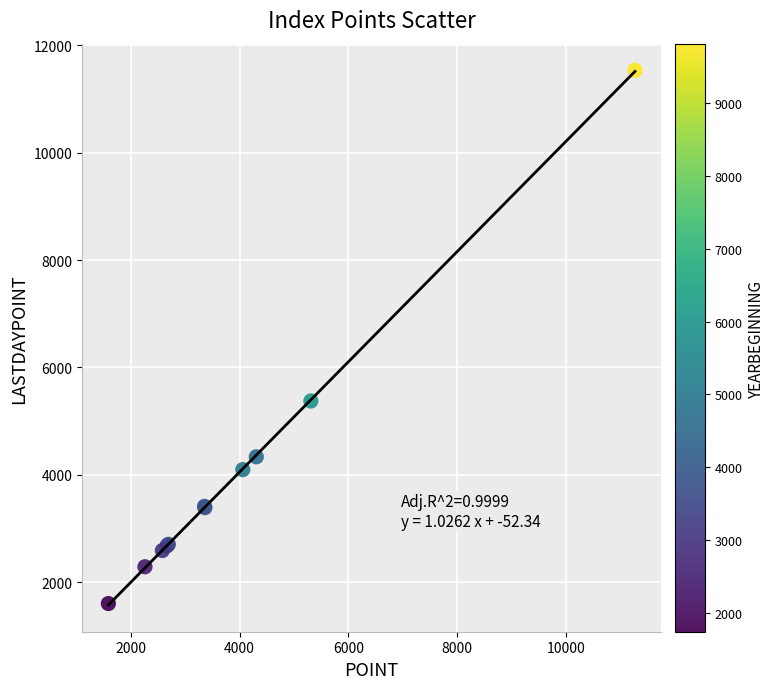

What Y value in the scatter plot is closest to 6567?

5374.2